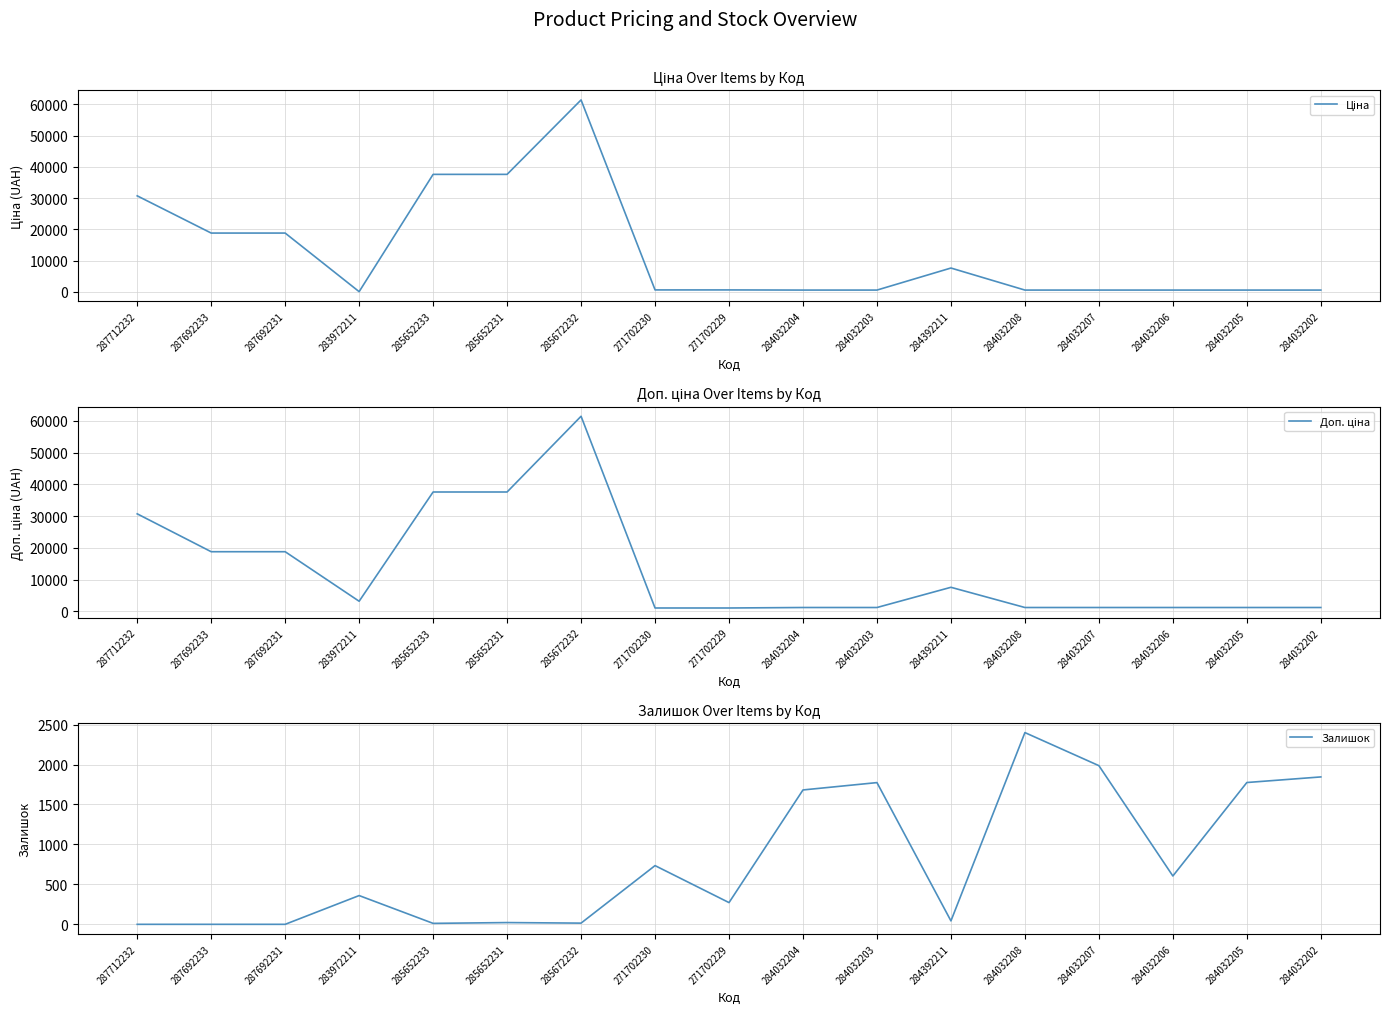

True or false: Ціна and Доп. ціна cross at least once.

False